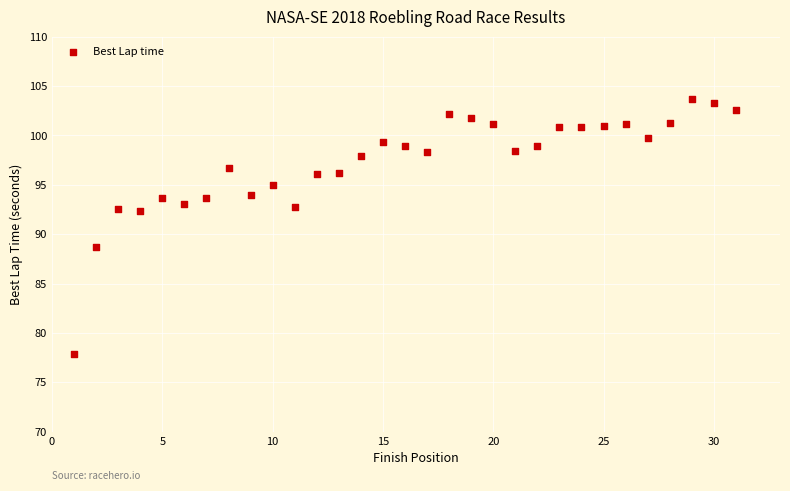

What is the range of Y values (max minus min)?

25.8